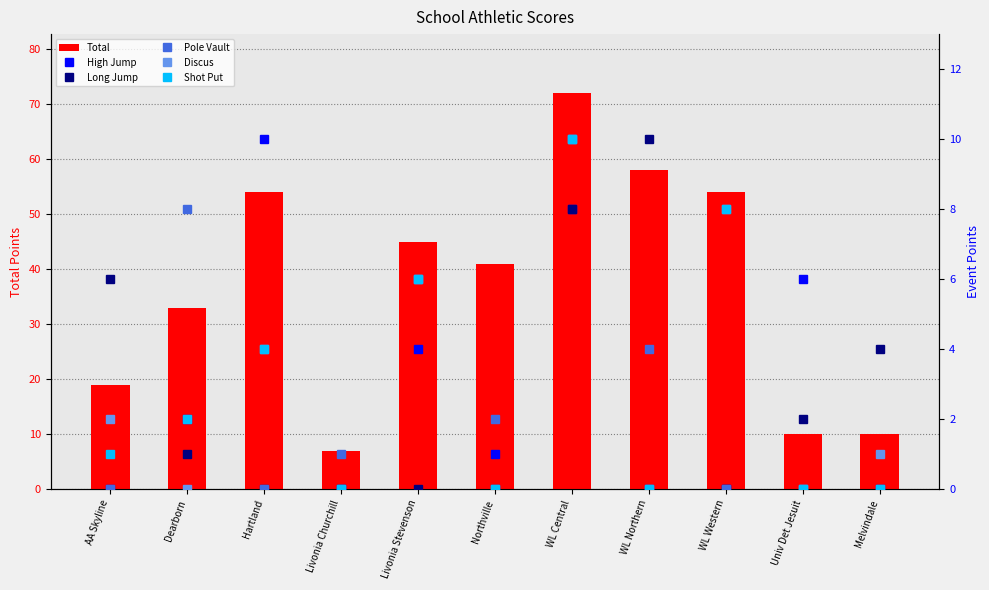

The Total series shows 2 at Livonia Churchill. True or false?

False